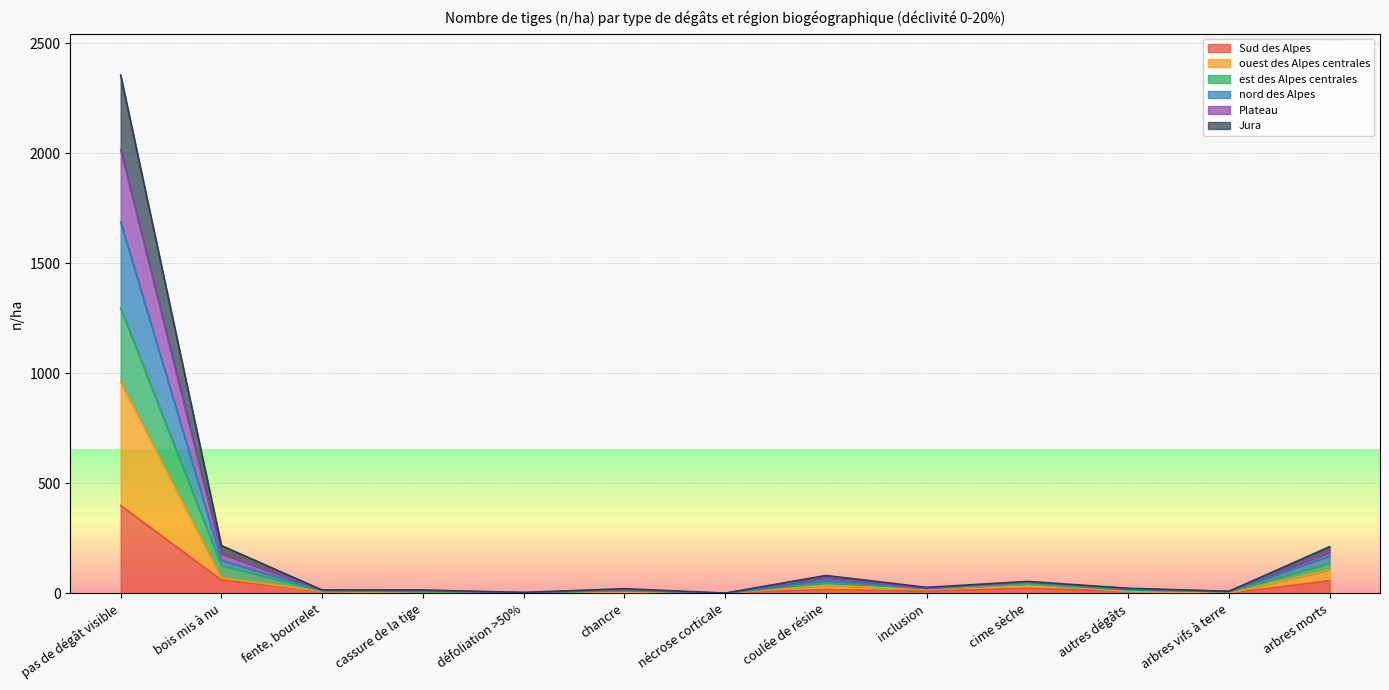

Is it true that Plateau equals 15 at chancre?

True